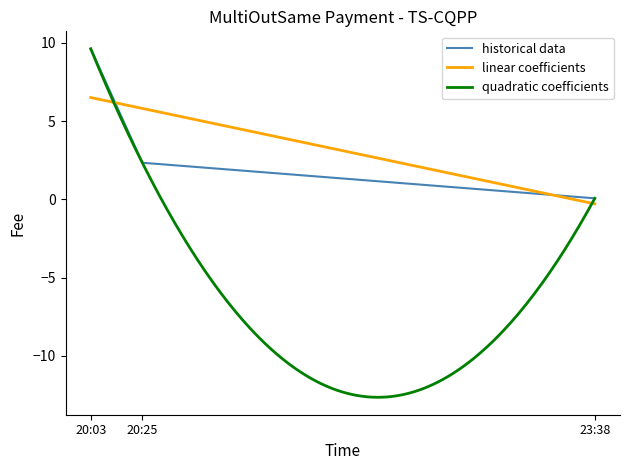

True or false: historical data has a value of 0.1 at 23:38.

True